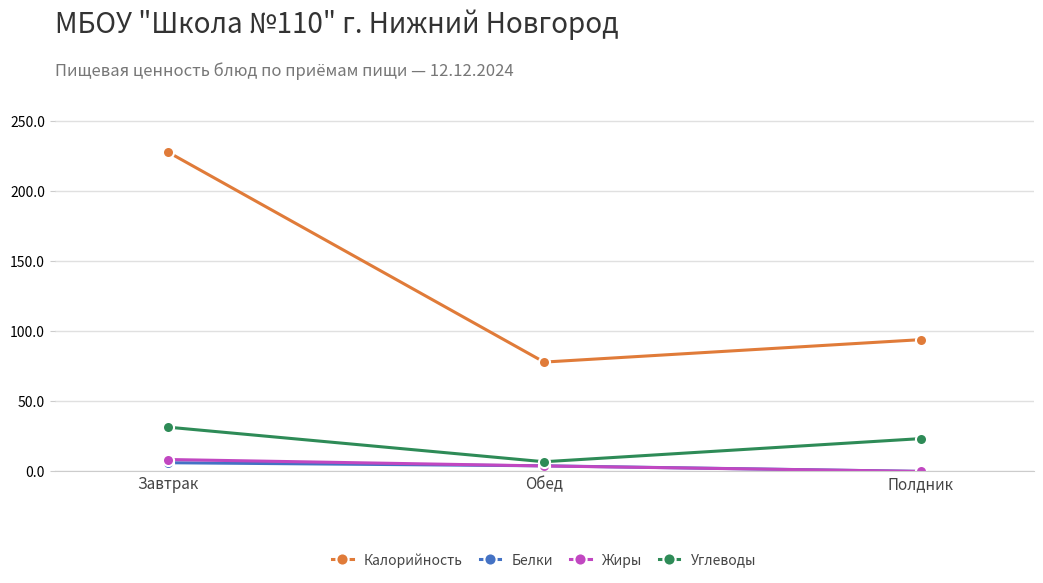

List the series in order of their peak value, highest first.

Калорийность, Углеводы, Жиры, Белки